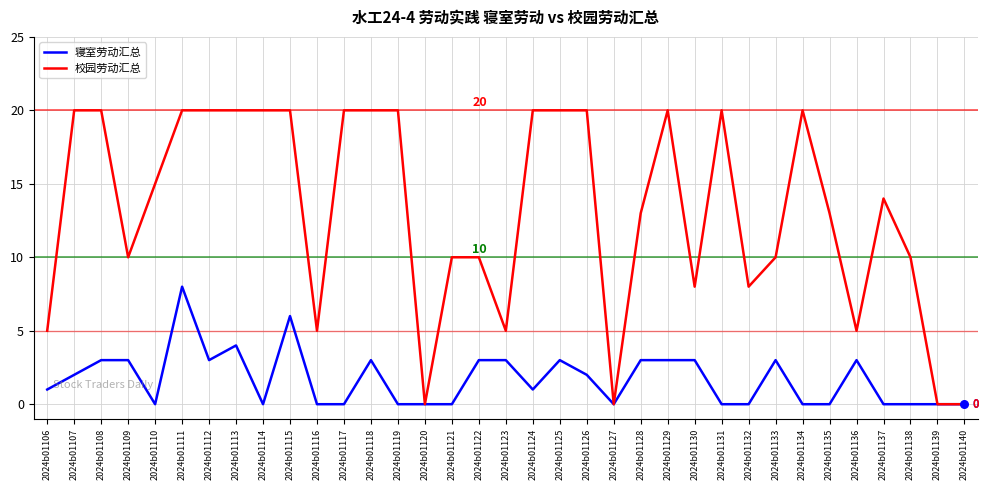

Which series has the largest range (max minus min)?

校园劳动汇总